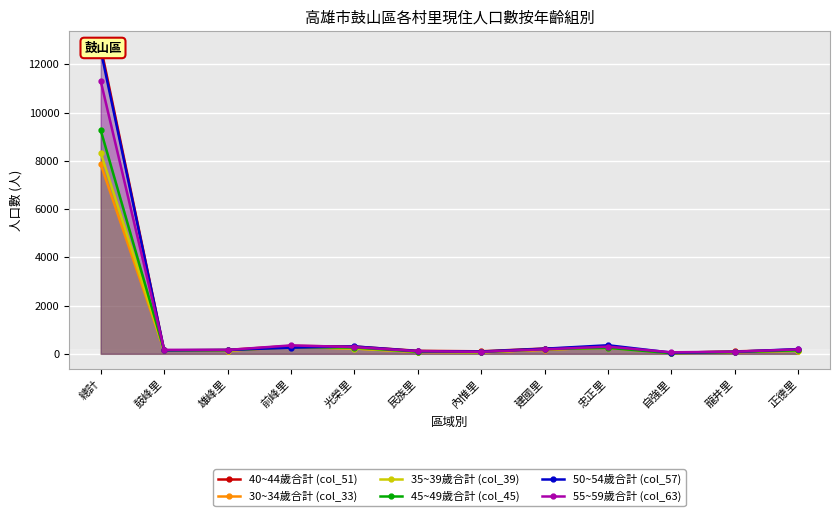

True or false: 55~59歲合計 (col_63) has a value of 63 at 自強里.

True